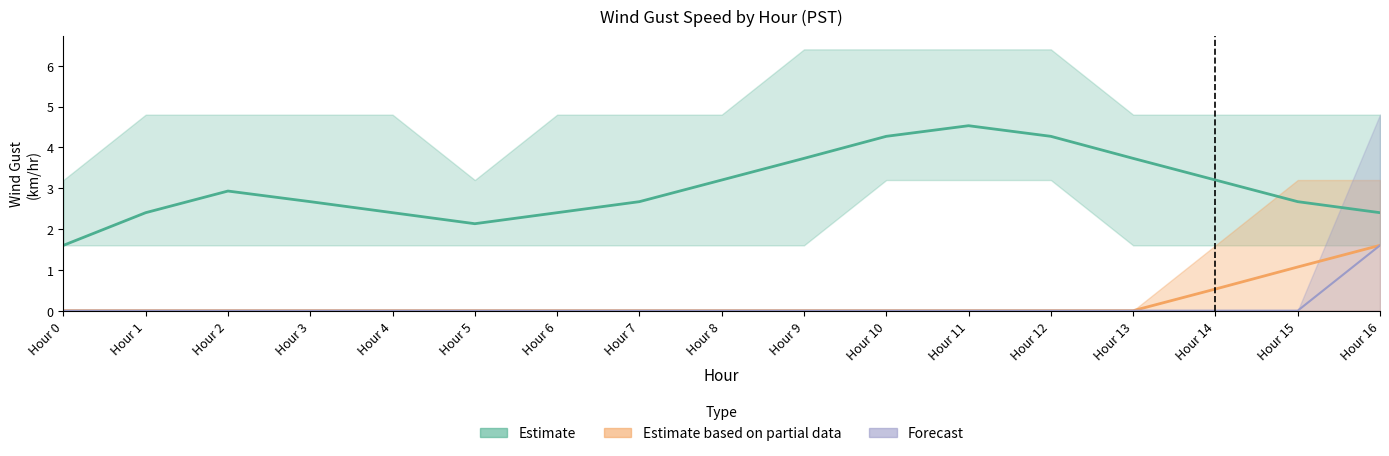

What is the difference between the maximum and minimum values in the Estimate series?

2.9